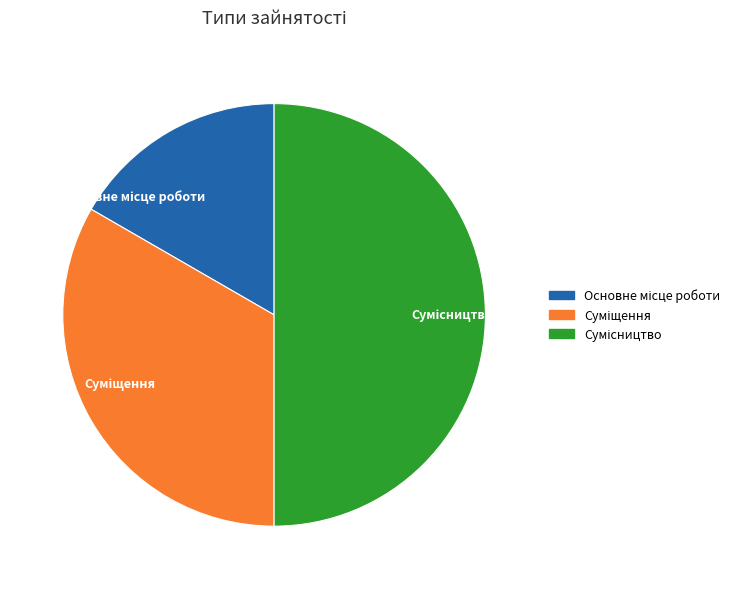

Does Сумісництво account for over 50% of the chart?

No